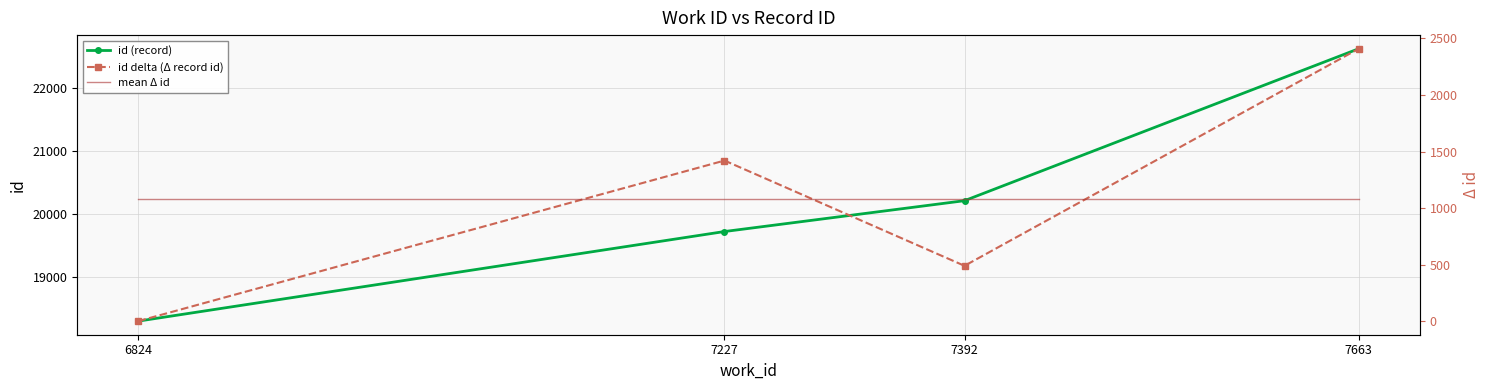

True or false: id delta (Δ record id) and id (record) cross at least once.

False